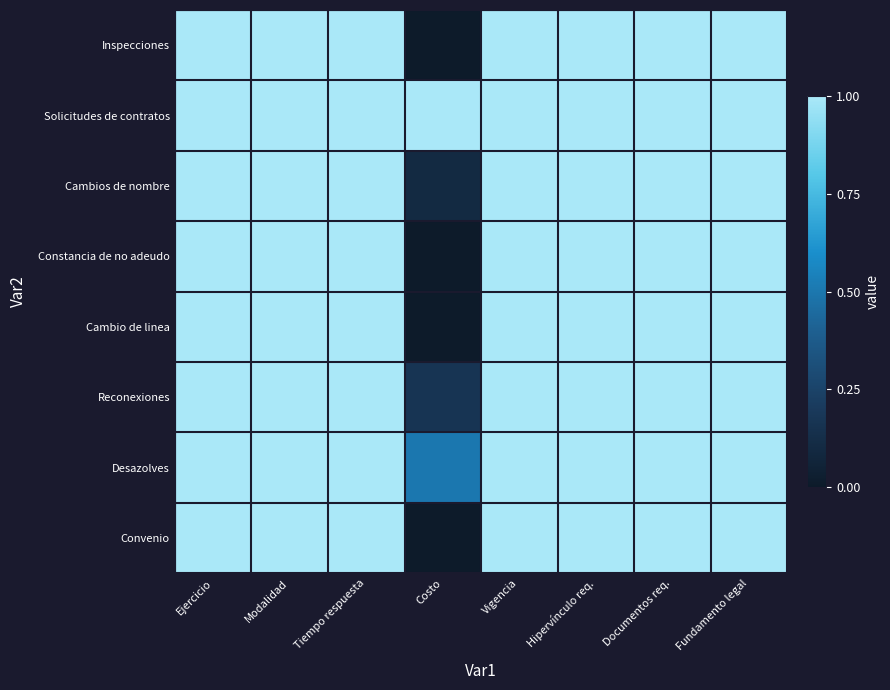

What is the total value across all series at Documentos req.?

8.0